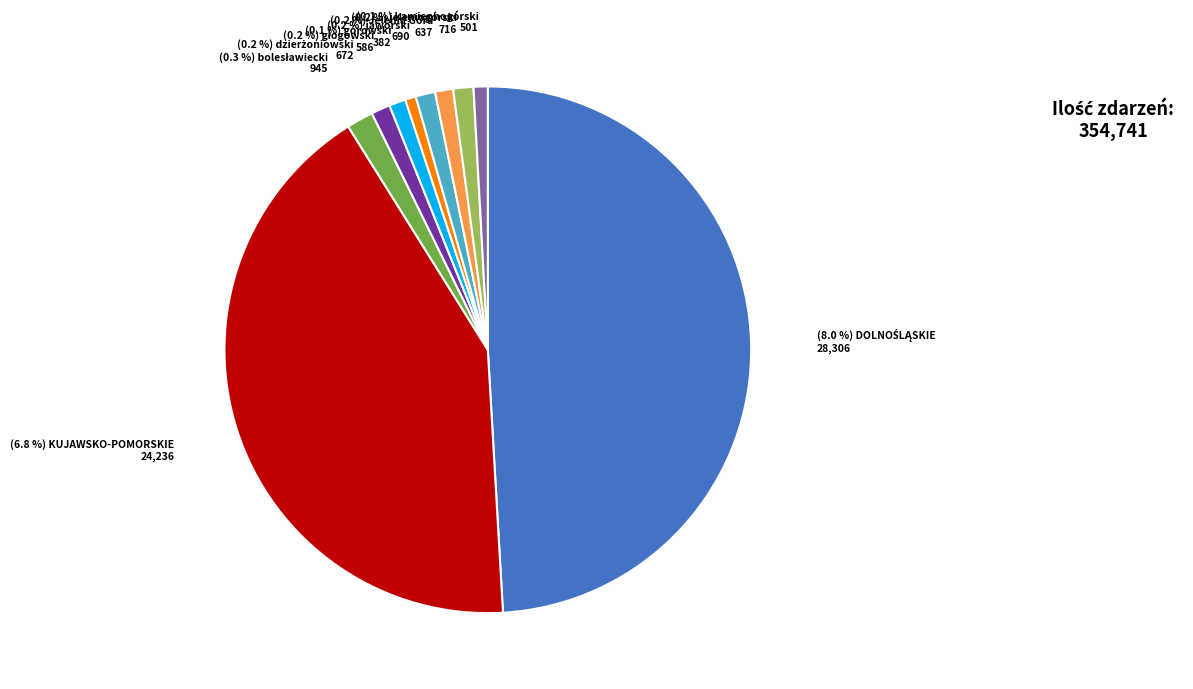

Is it true that KUJAWSKO-POMORSKIE is 35% of the pie?

False